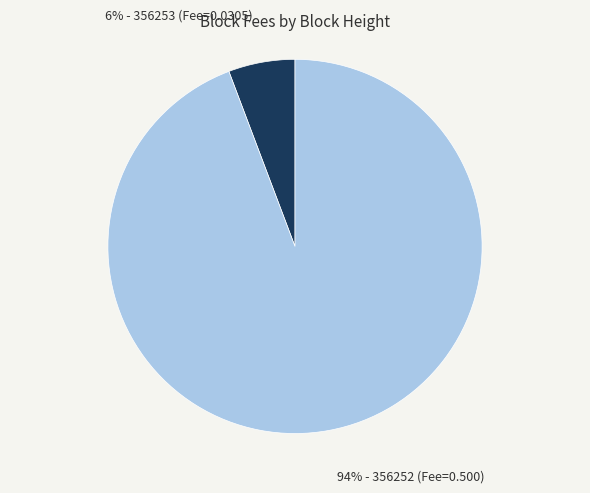

Does any single category account for the majority?

Yes